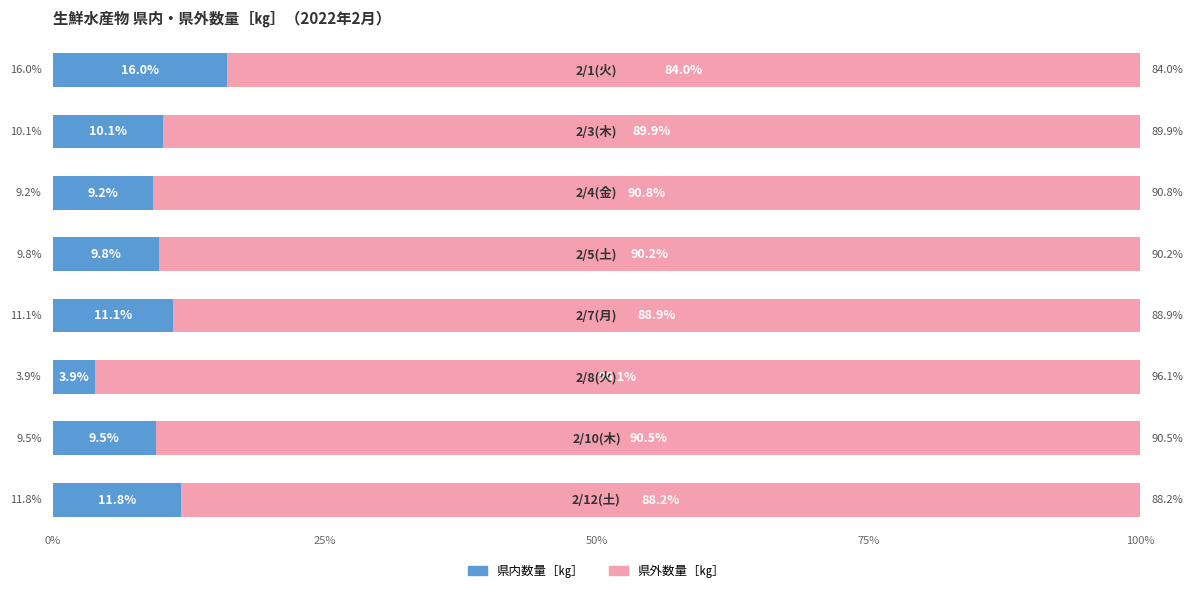

What is the difference between the maximum and second lowest values in the 県内数量［㎏］ series?

6.8